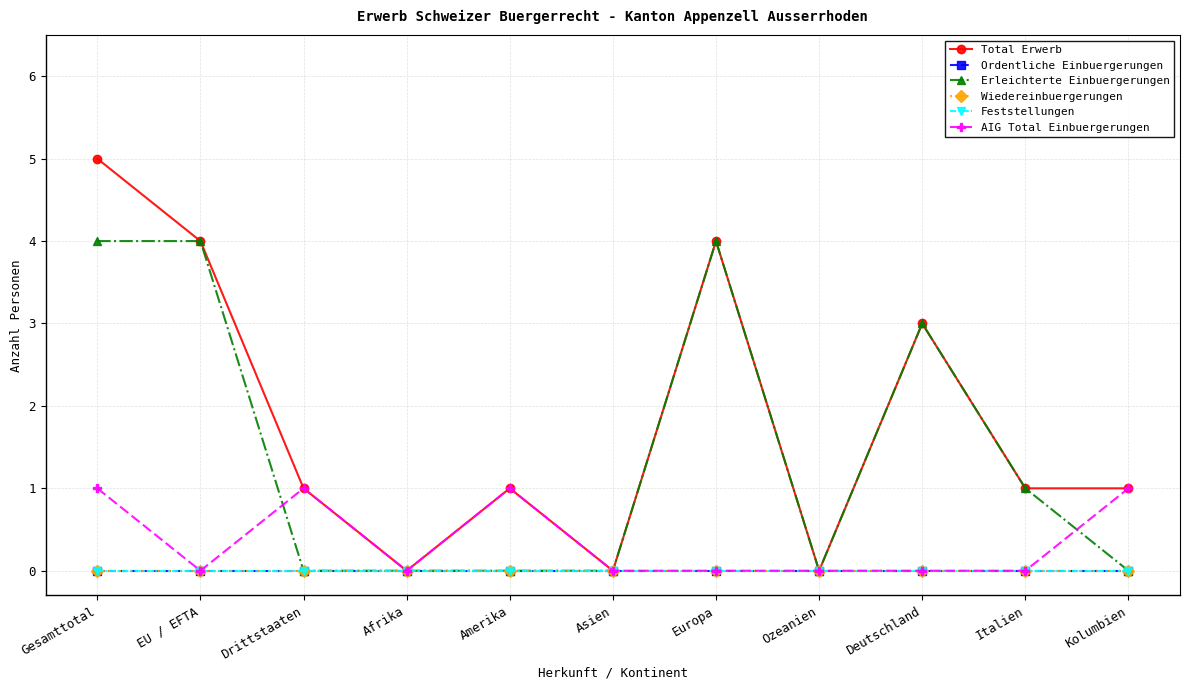

The Erleichterte Einbuergerungen series shows 1 at Deutschland. True or false?

False